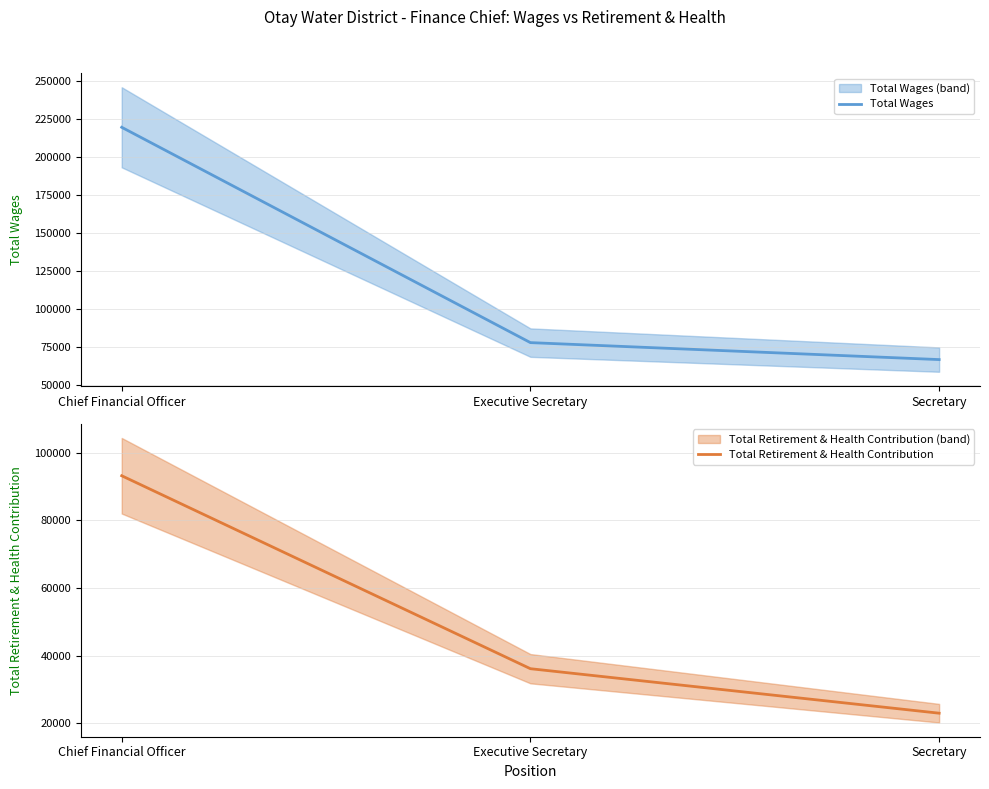

Reading right to left, transcribe all the data shown in this chart.

Total Wages: Secretary=66797	Executive Secretary=77959	Chief Financial Officer=219609
Total Retirement & Health Contribution: Secretary=22931	Executive Secretary=36095	Chief Financial Officer=93187